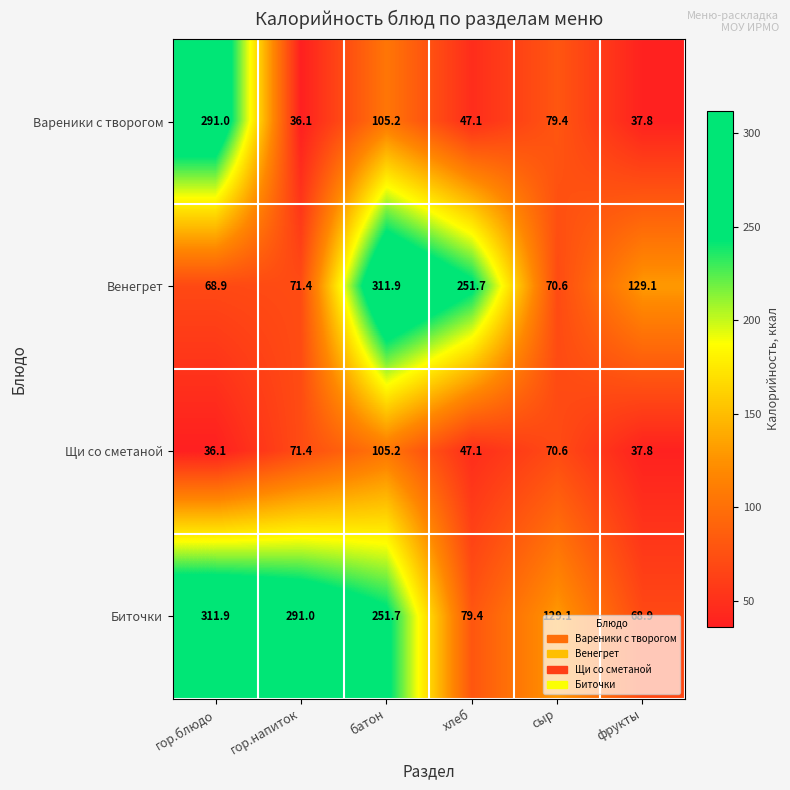

How many values in the Венегрет series are below 129?

3